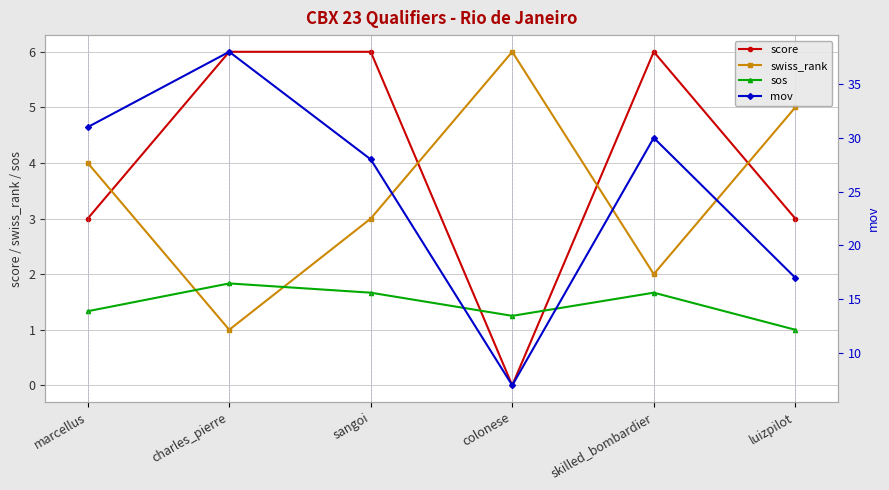

Which has a higher value, skilled_bombardier or charles_pierre?

skilled_bombardier